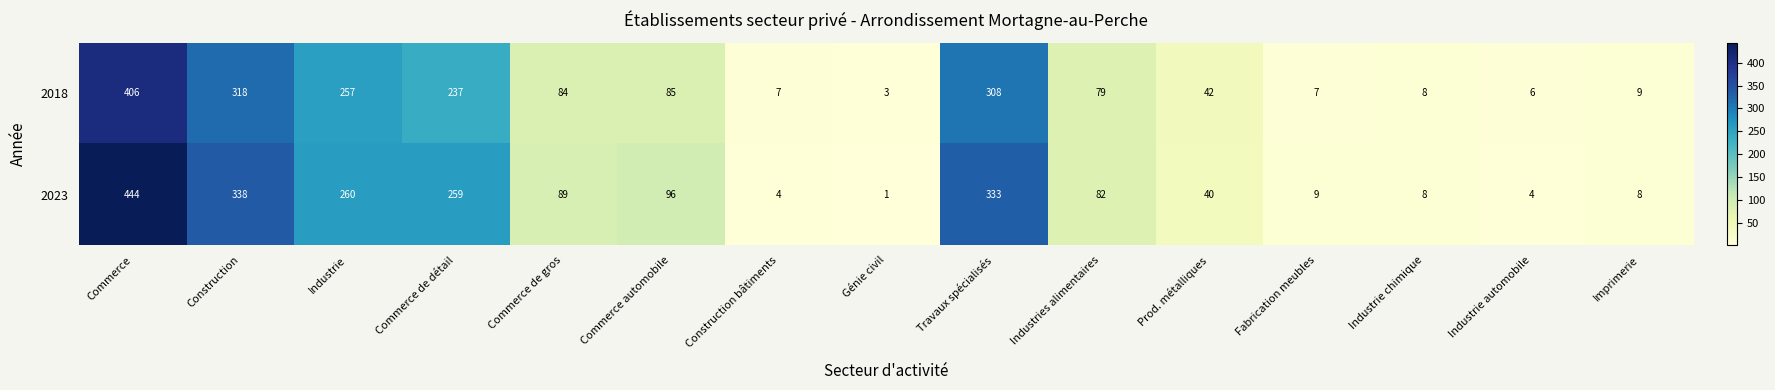

Where does the 2023 series first go above 82?

Commerce